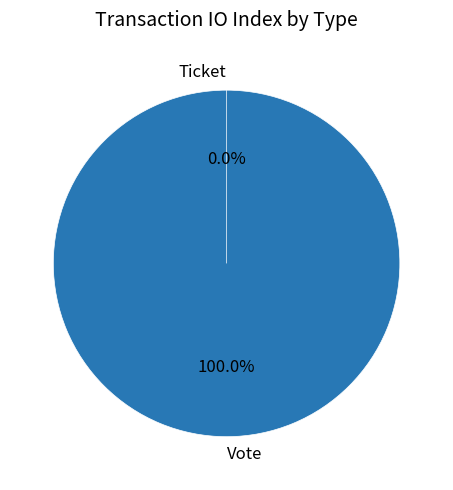

What is the smallest slice in the pie chart?

Ticket